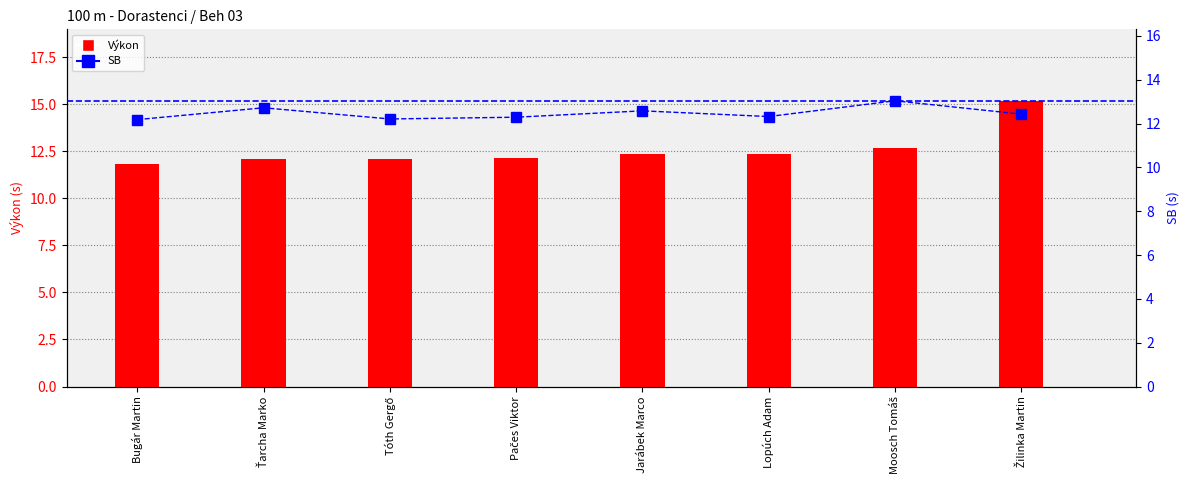

The Výkon series shows 16.7 at Jarábek Marco. True or false?

False